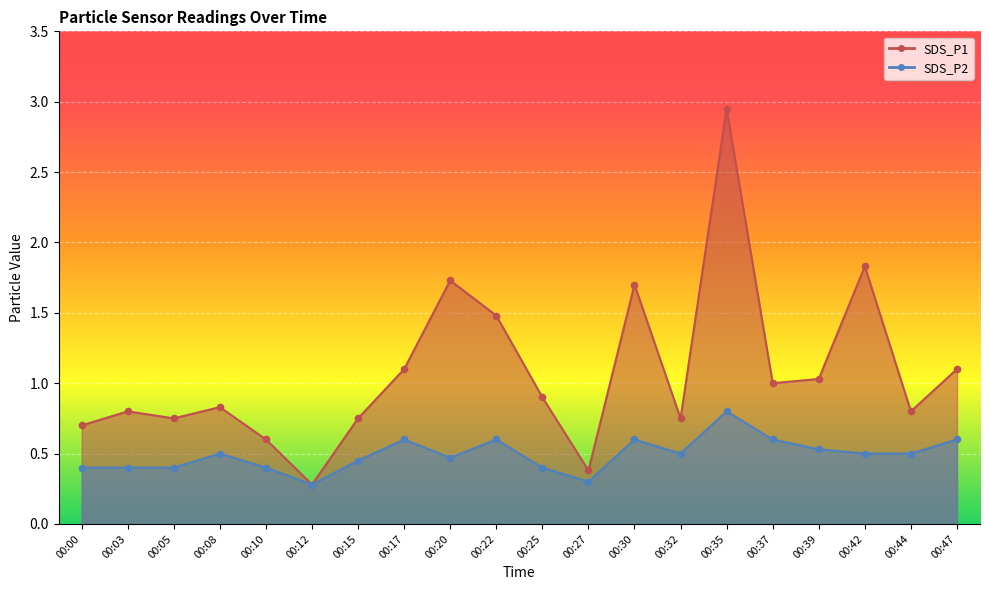

Which series contains the lowest Y value?

SDS_P1